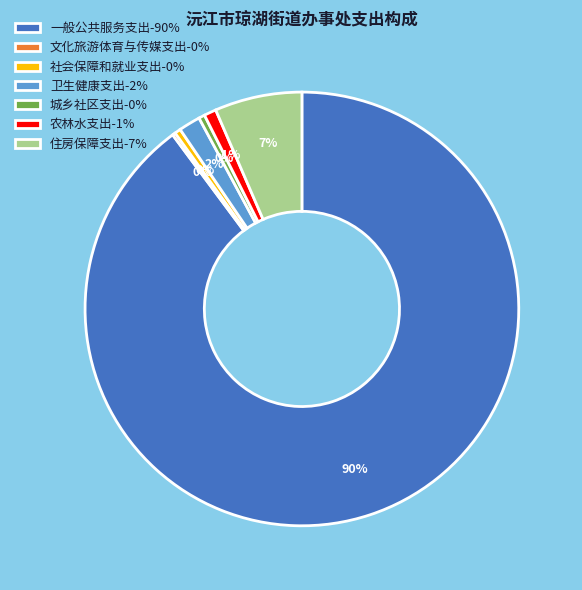

To the nearest percent, what is the average slice percentage?

14%